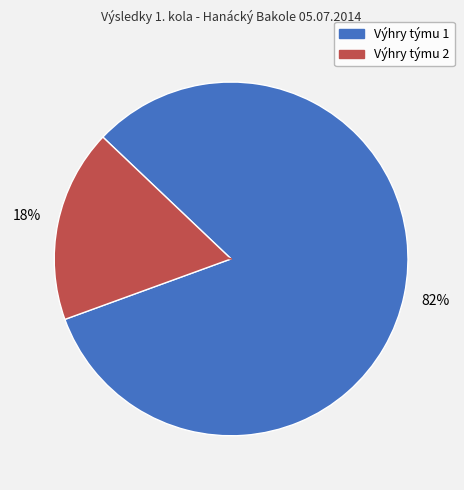

Does any single category account for the majority?

Yes